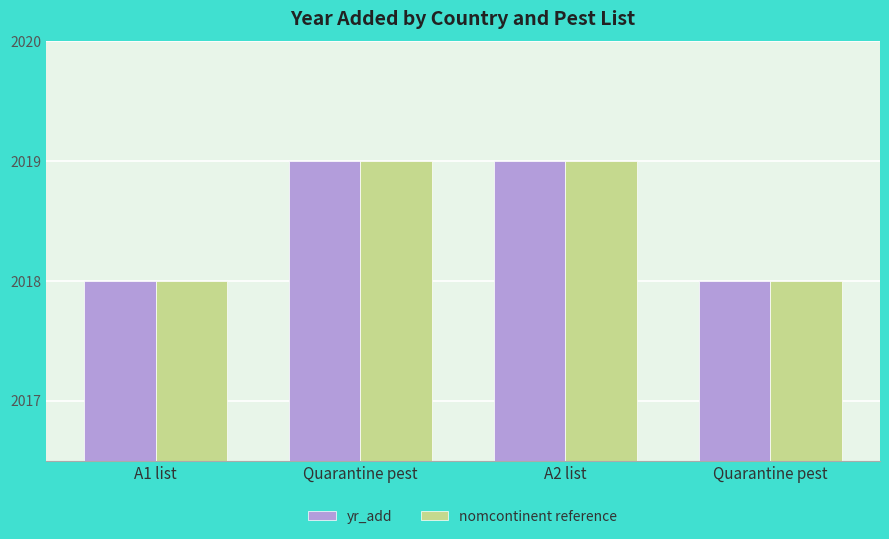

The nomcontinent reference series shows 756 at Quarantine pest. True or false?

False